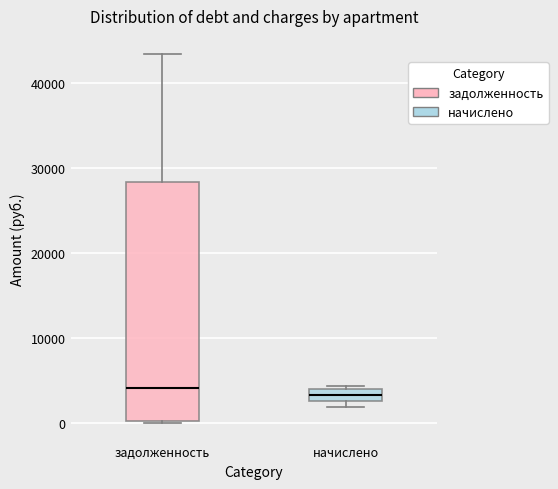

Where is the upper edge of the box for начислено on the y-axis? The values are not printed on the chart, so give them approximately, as read against the axis.

4000